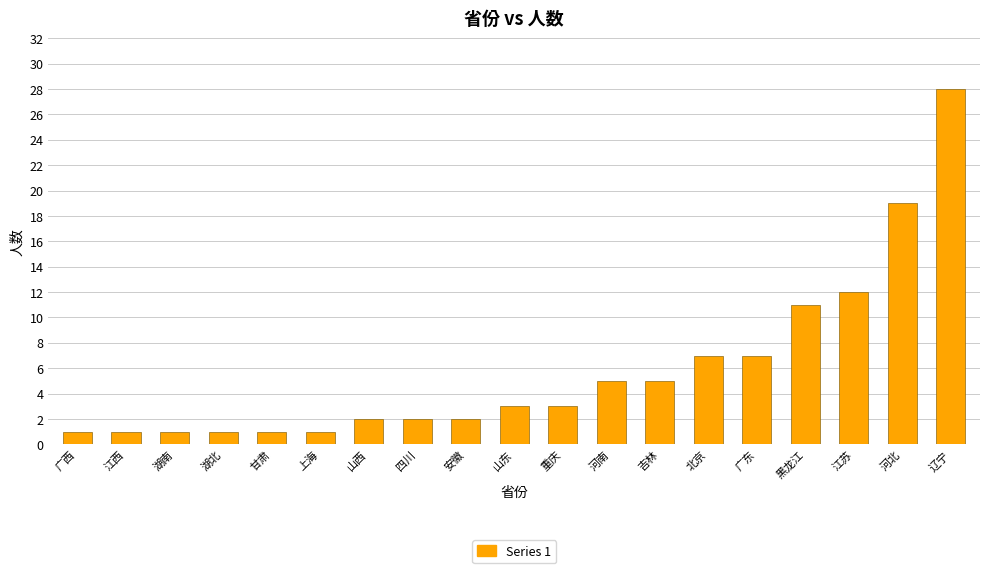

At which label is the value closest to 14?

江苏